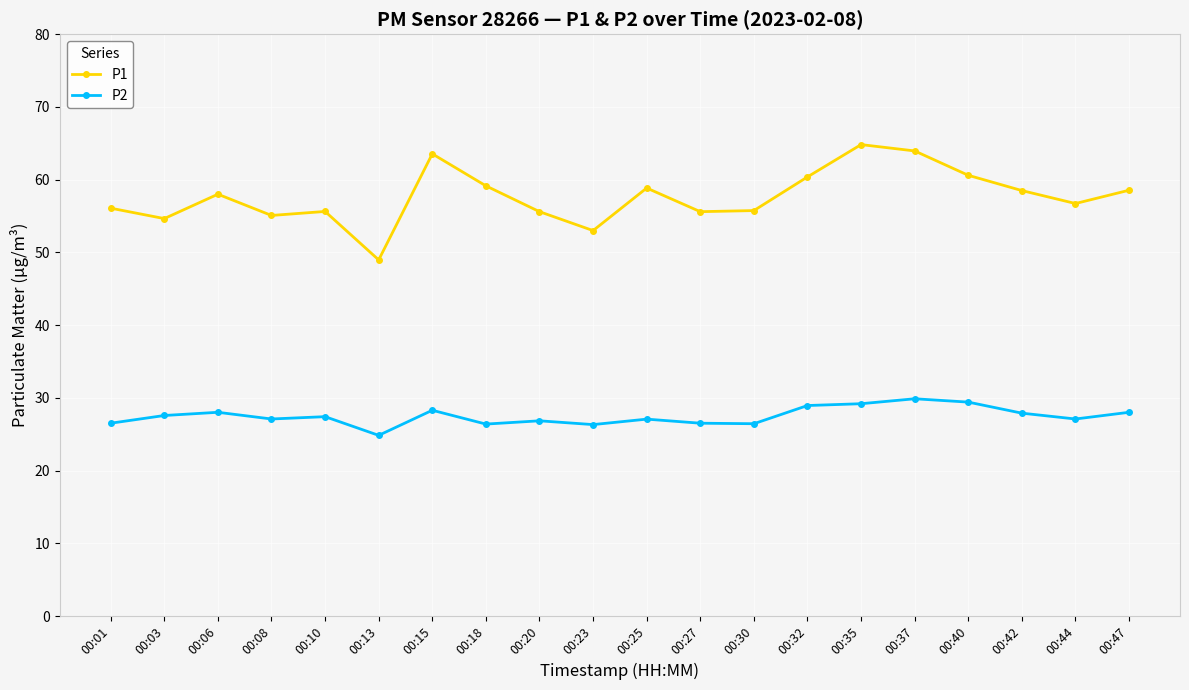

The value of P1 at 00:37 is 104.4. True or false?

False